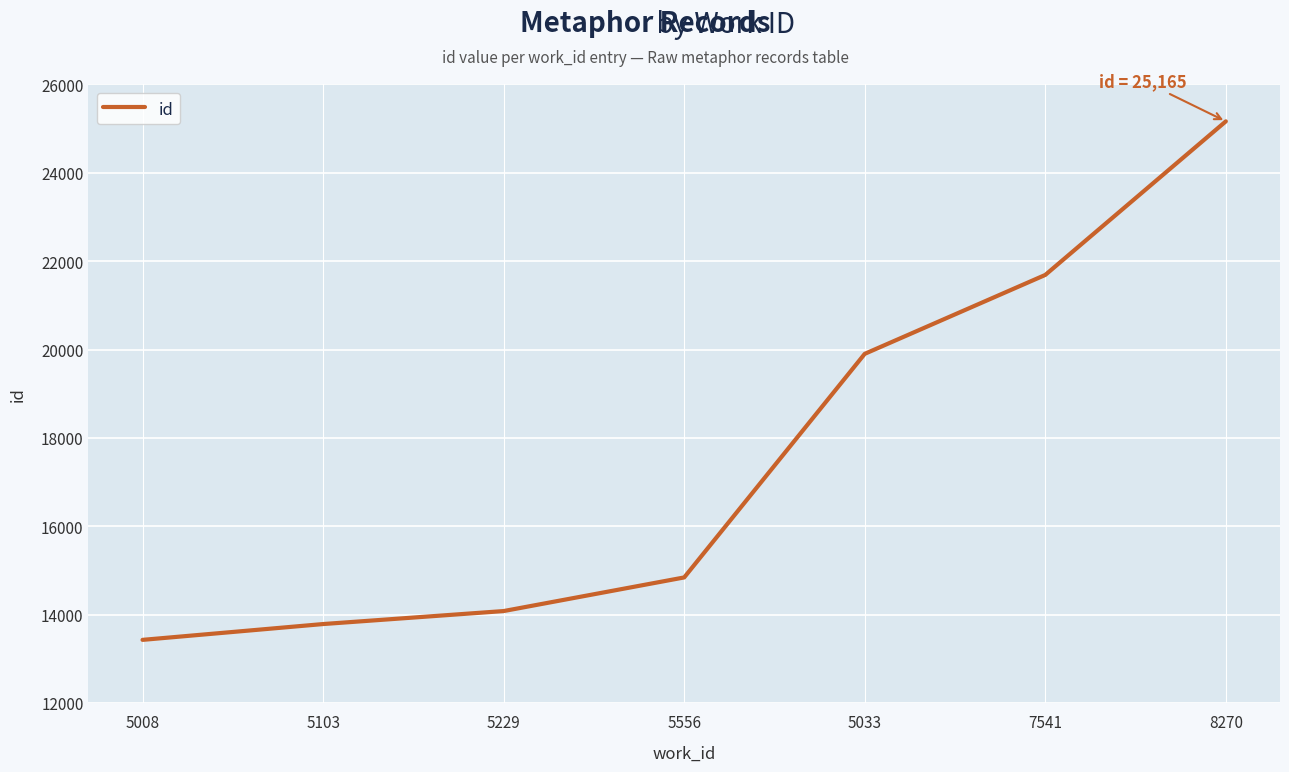

List the labels in order of value, smallest first.

5008, 5103, 5229, 5556, 5033, 7541, 8270